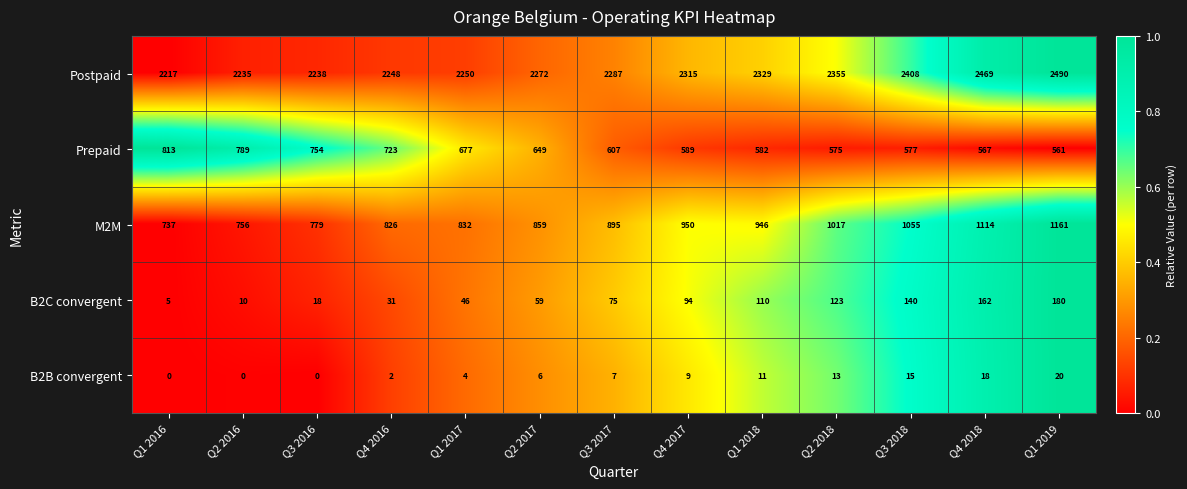

Count the number of categories in the chart.

13